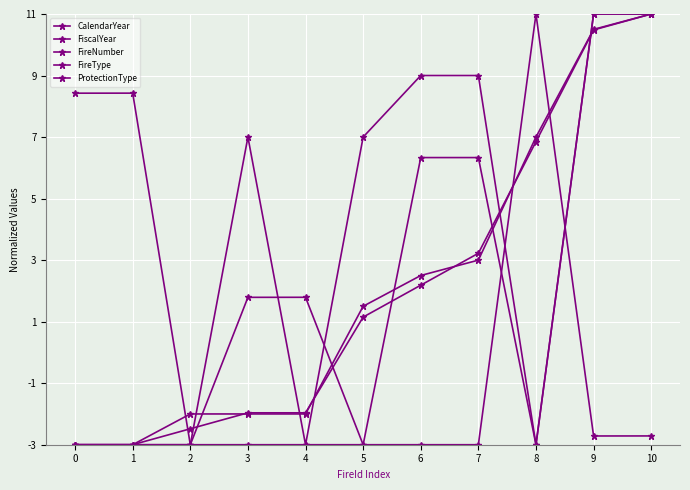

List the series in order of their peak value, highest first.

CalendarYear, FiscalYear, FireNumber, FireType, ProtectionType